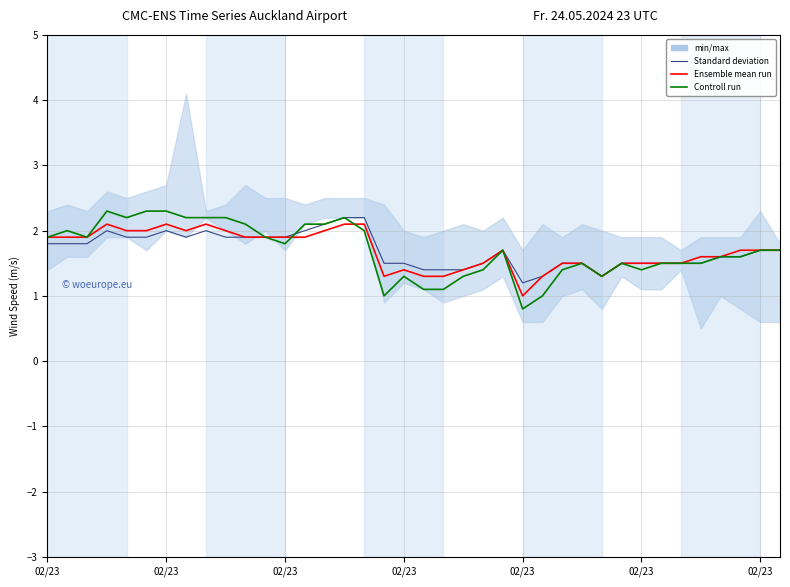

Which series has the largest total across all categories?

Ensemble mean run